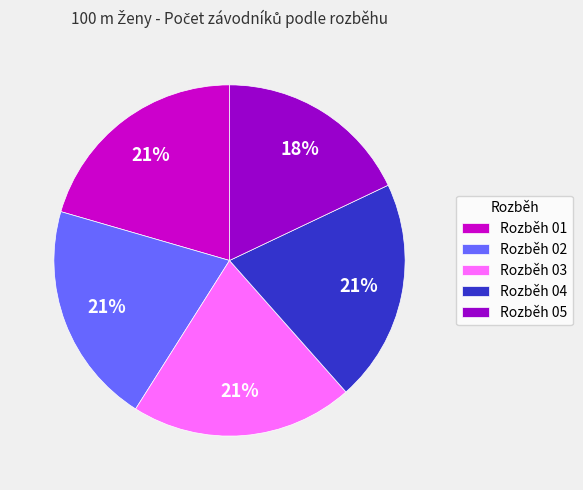

To the nearest percent, what percentage of the pie is Rozběh 04?

21%